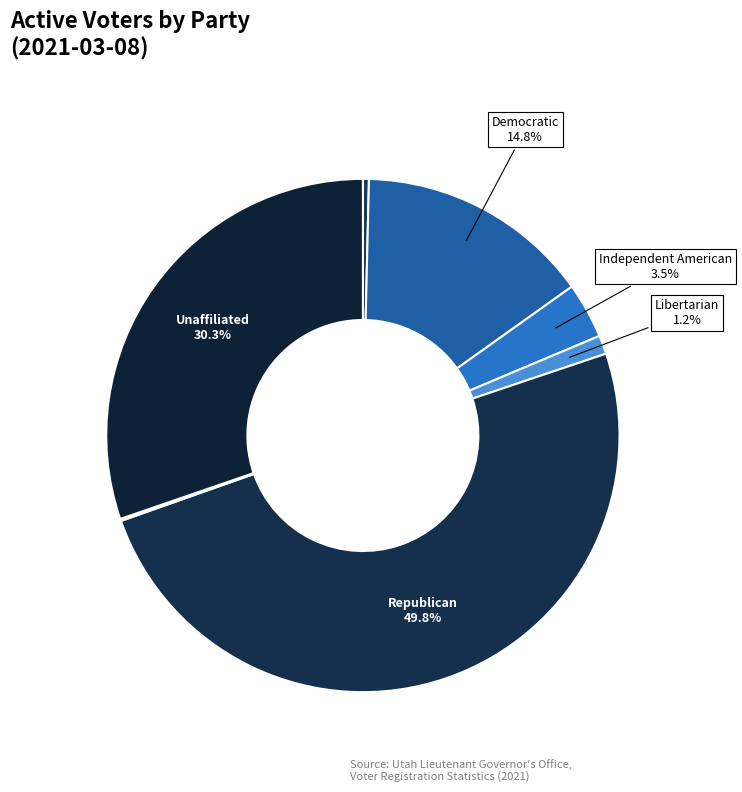

Rank the categories by value from lowest to highest.

United Utah, Constitution, Libertarian, Independent American, Democratic, Unaffiliated, Republican